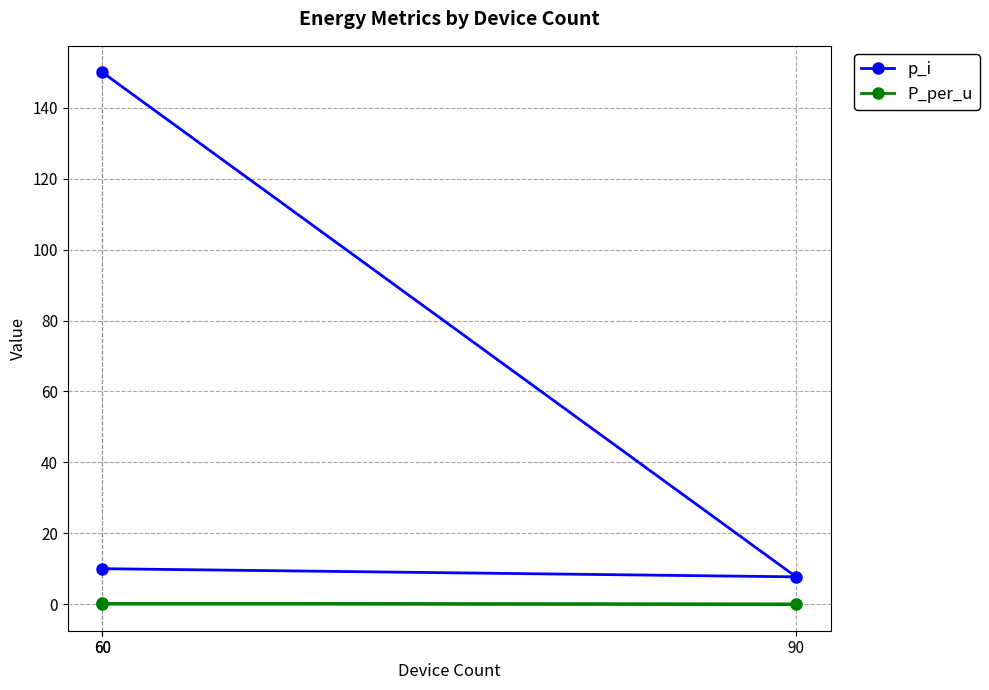

What are all the series names shown in the legend?

p_i, P_per_u